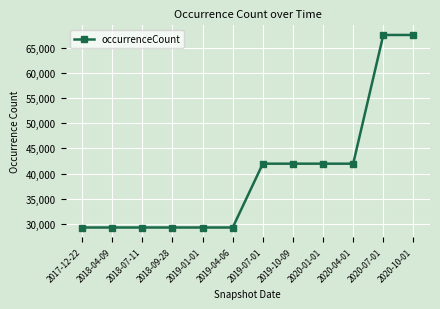

What is the difference between the second highest and minimum values?

38176